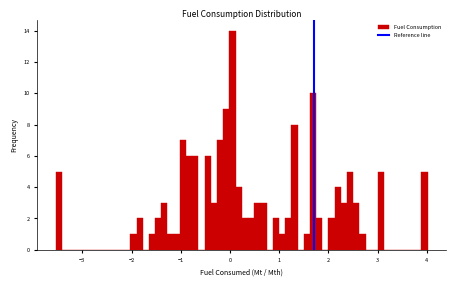

Read against the x-axis, roughly where is the centre of the tallest bar?

0.1